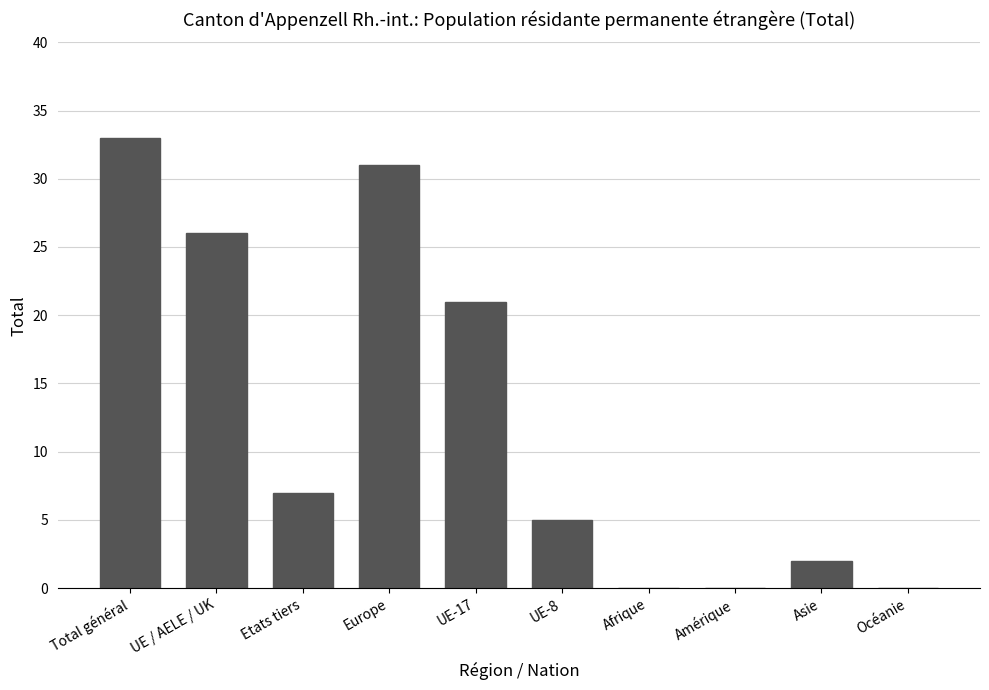

What is the change in value from Etats tiers to Amérique?

-7